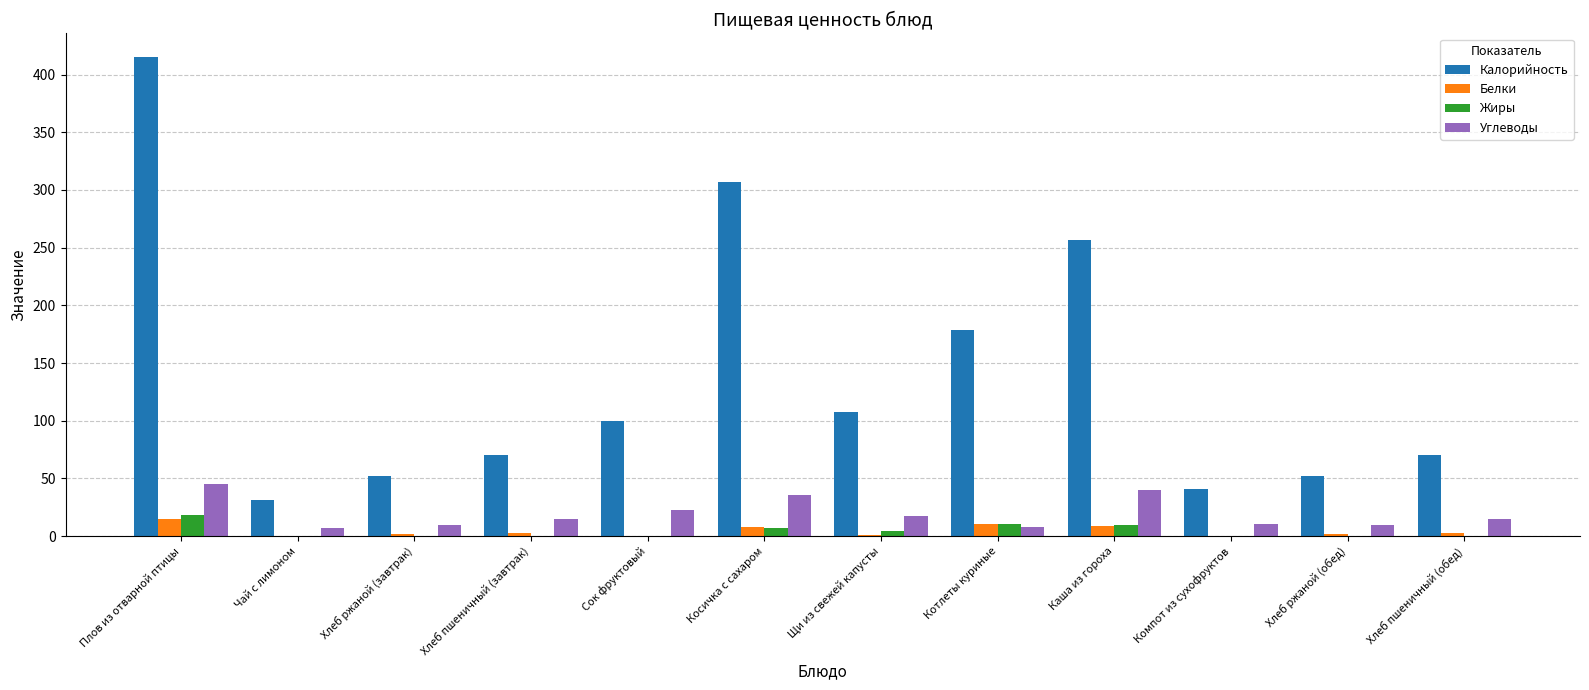

At which category is the sum across all series the highest?

Плов из отварной птицы